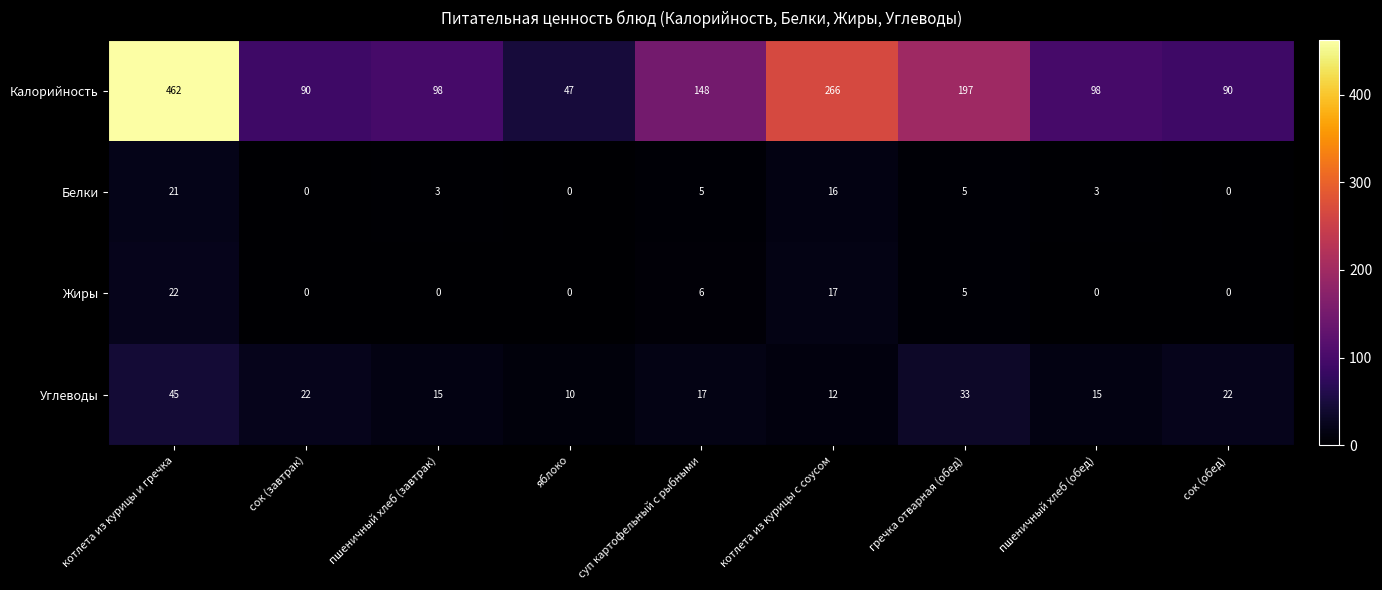

List the series in order of their peak value, highest first.

Калорийность, Углеводы, Жиры, Белки